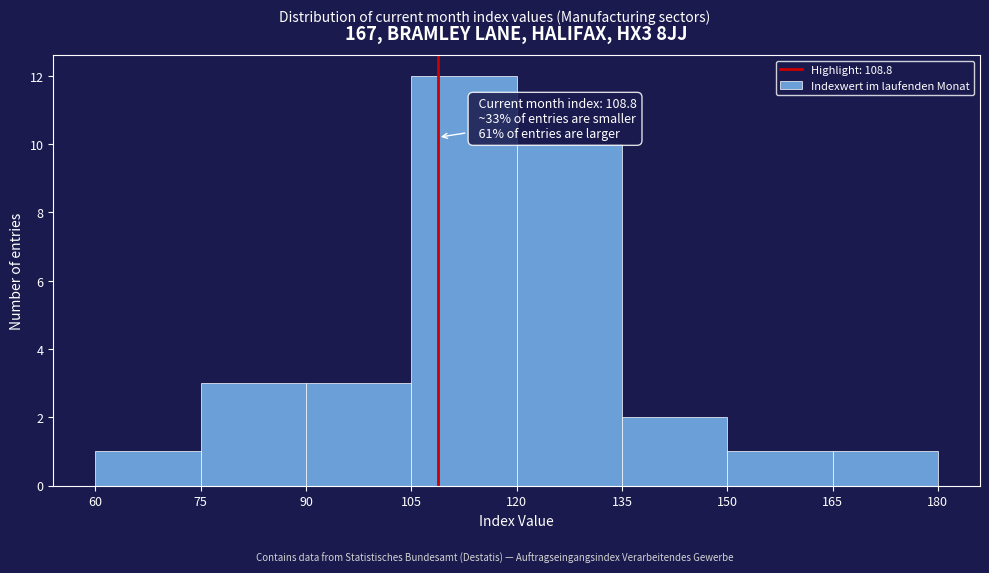

Which range on the x-axis has the tallest bar?

105 to 120